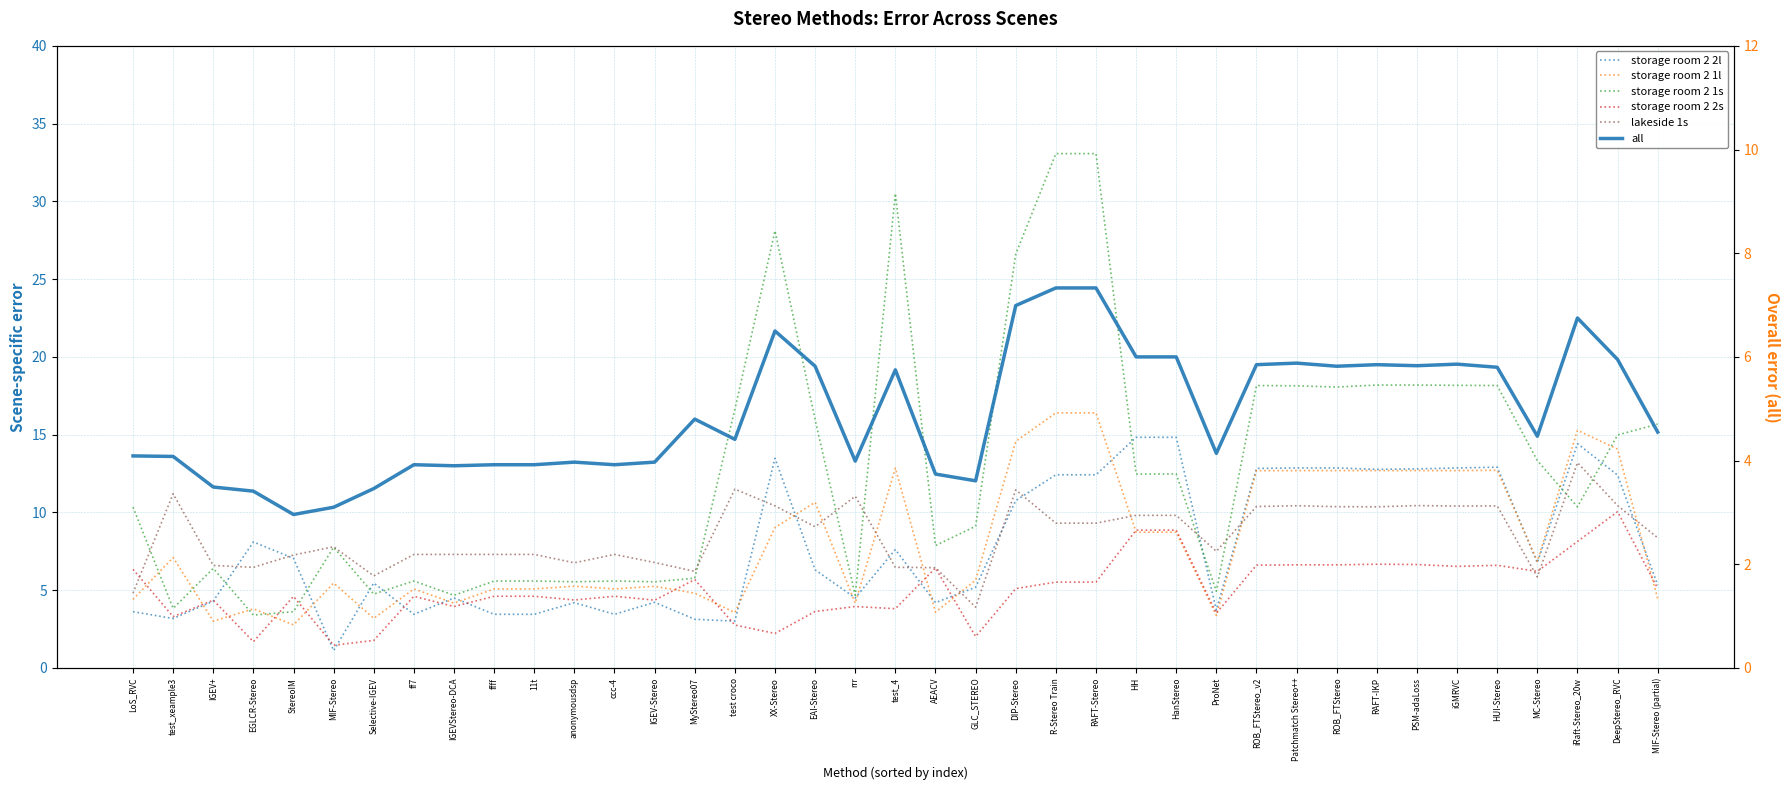

Is it true that all equals 3.9 at 11t?

True